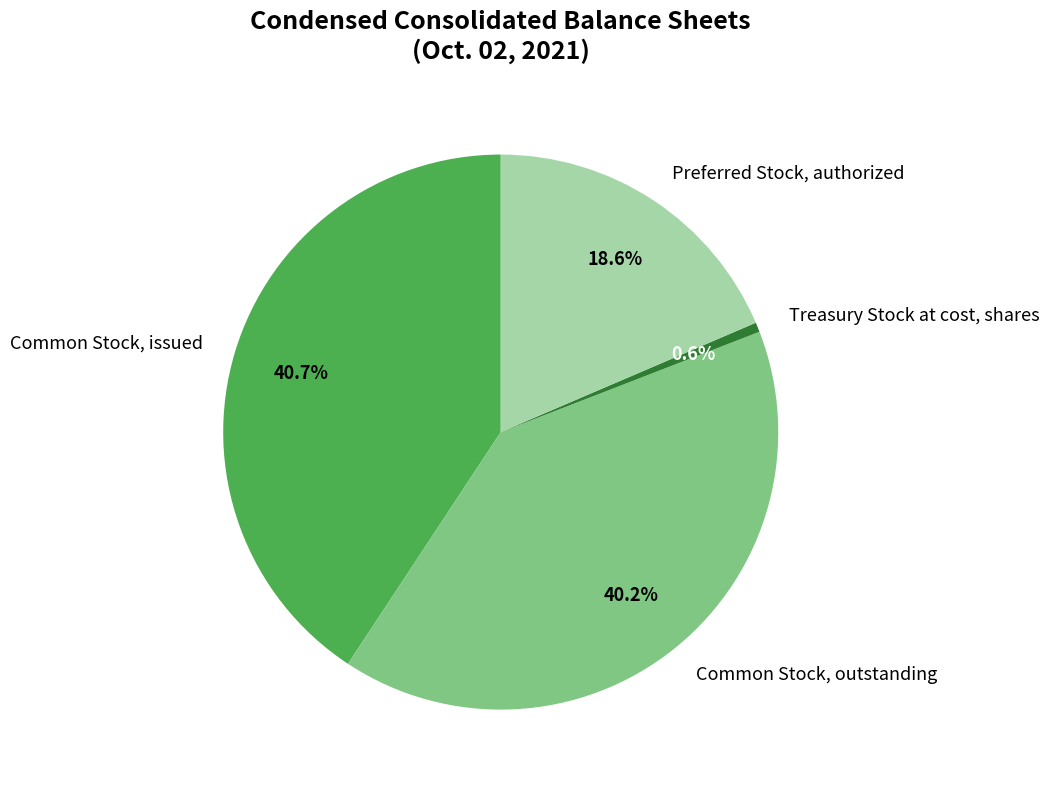

True or false: Treasury Stock at cost, shares accounts for 11% of the total.

False